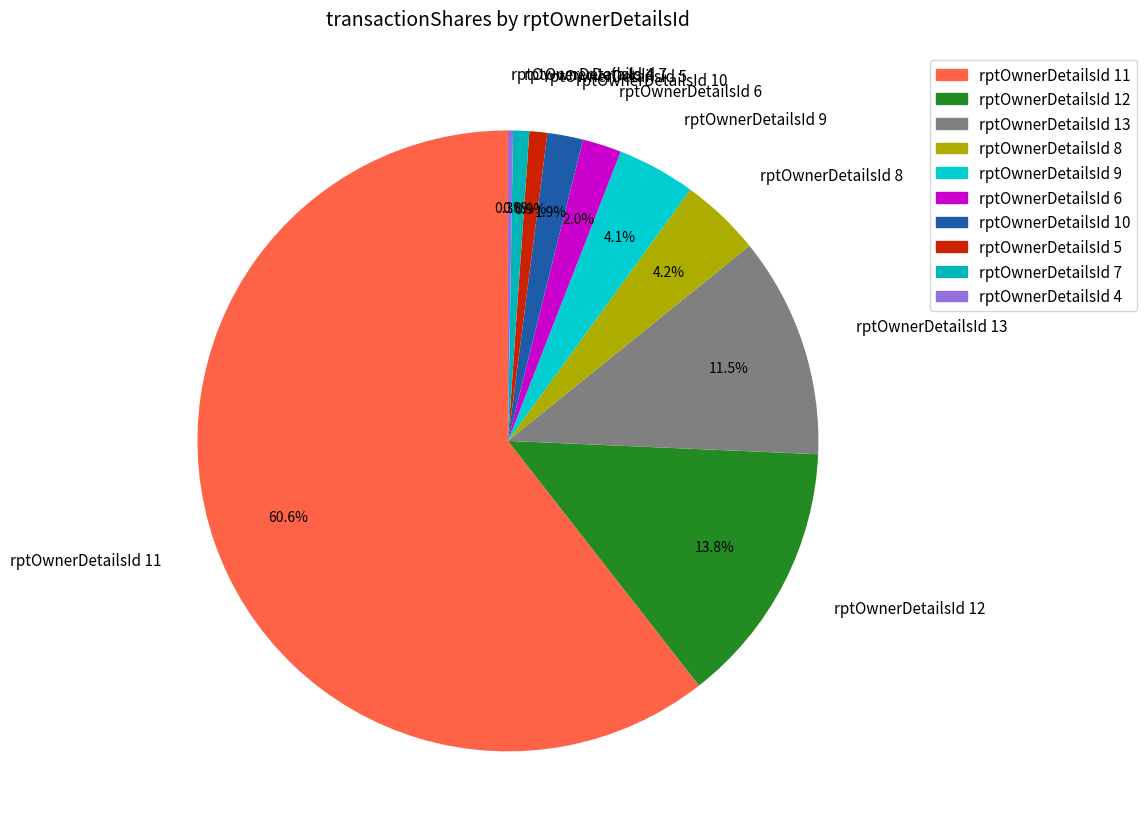

Which has a higher value, rptOwnerDetailsId 6 or rptOwnerDetailsId 12?

rptOwnerDetailsId 12